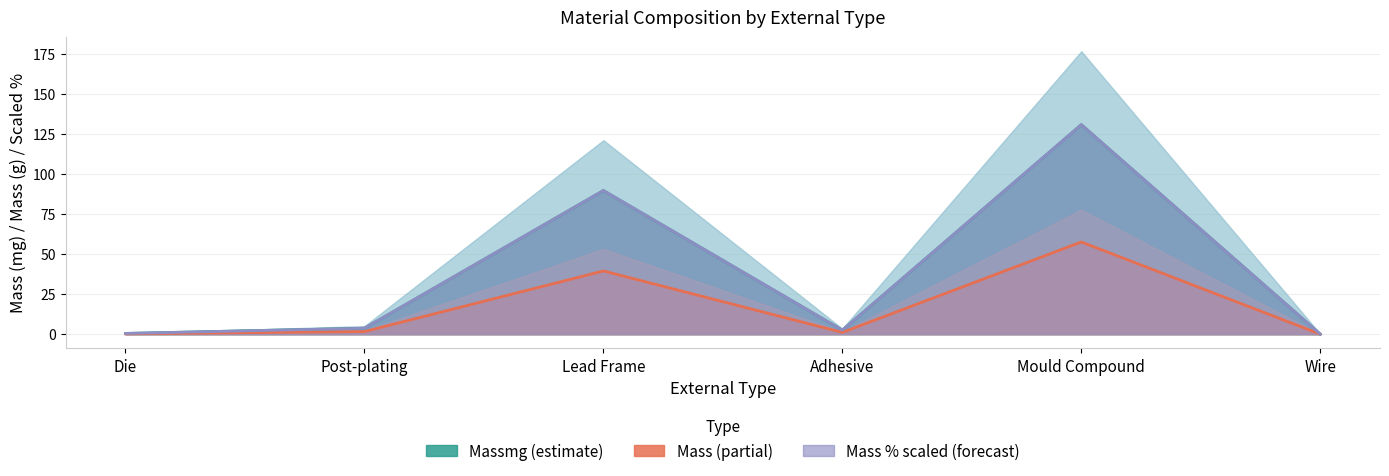

What are all the series names shown in the legend?

Mass, Massmg